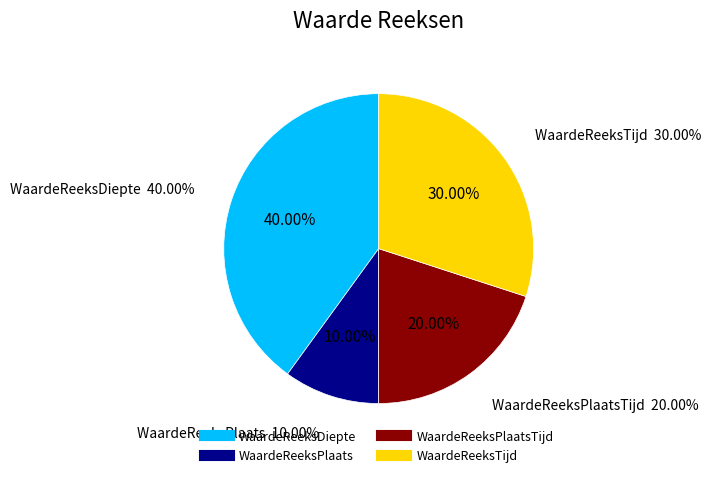

To the nearest percent, what is the difference between the largest and smallest slice percentages?

30%